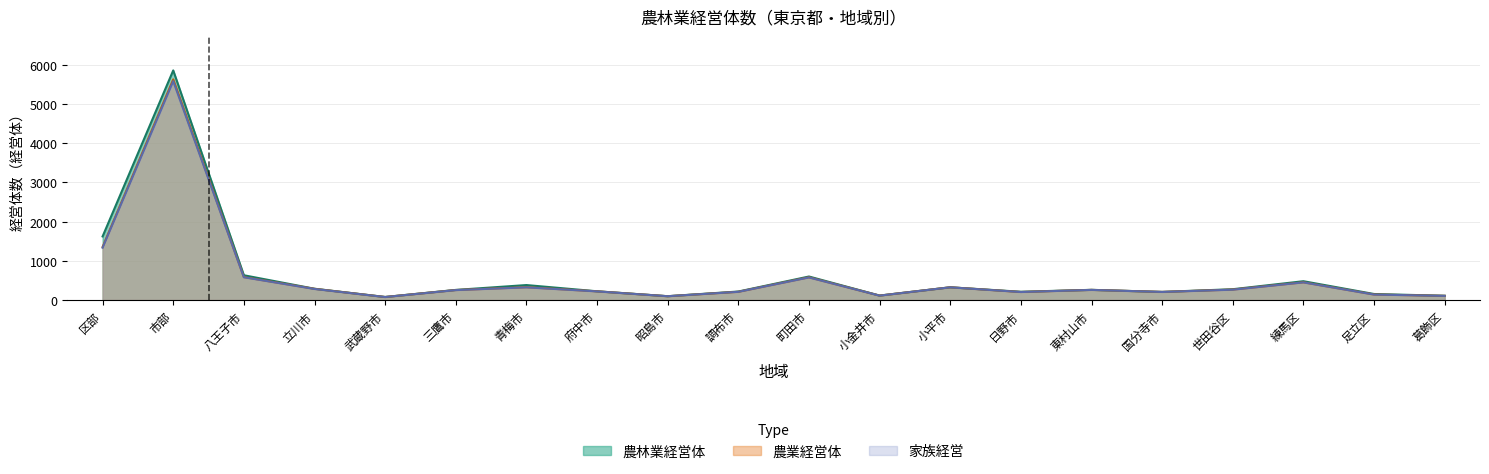

Reading left to right, what are all the values shown in this chart?

農林業経営体: 区部=1623	市部=5857	八王子市=633	立川市=289	武蔵野市=79	三鷹市=259	青梅市=383	府中市=224	昭島市=99	調布市=218	町田市=601	小金井市=115	小平市=326	日野市=212	東村山市=261	国分寺市=208	世田谷区=277	練馬区=481	足立区=155	葛飾区=110
農業経営体: 区部=1355	市部=5629	八王子市=586	立川市=287	武蔵野市=78	三鷹市=256	青梅市=328	府中市=223	昭島市=98	調布市=211	町田市=581	小金井市=114	小平市=326	日野市=206	東村山市=260	国分寺市=208	世田谷区=268	練馬区=453	足立区=142	葛飾区=108
家族経営: 区部=1336	市部=5582	八王子市=582	立川市=283	武蔵野市=77	三鷹市=254	青梅市=324	府中市=221	昭島市=98	調布市=210	町田市=577	小金井市=113	小平市=325	日野市=205	東村山市=259	国分寺市=207	世田谷区=265	練馬区=451	足立区=140	葛飾区=107